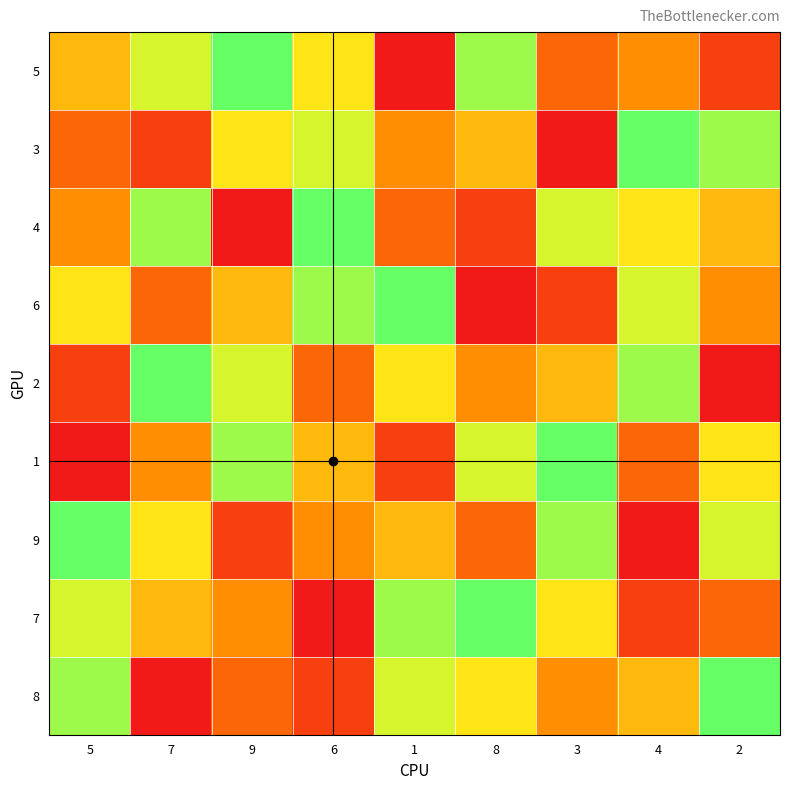

Which category has the lowest value across all series?

1